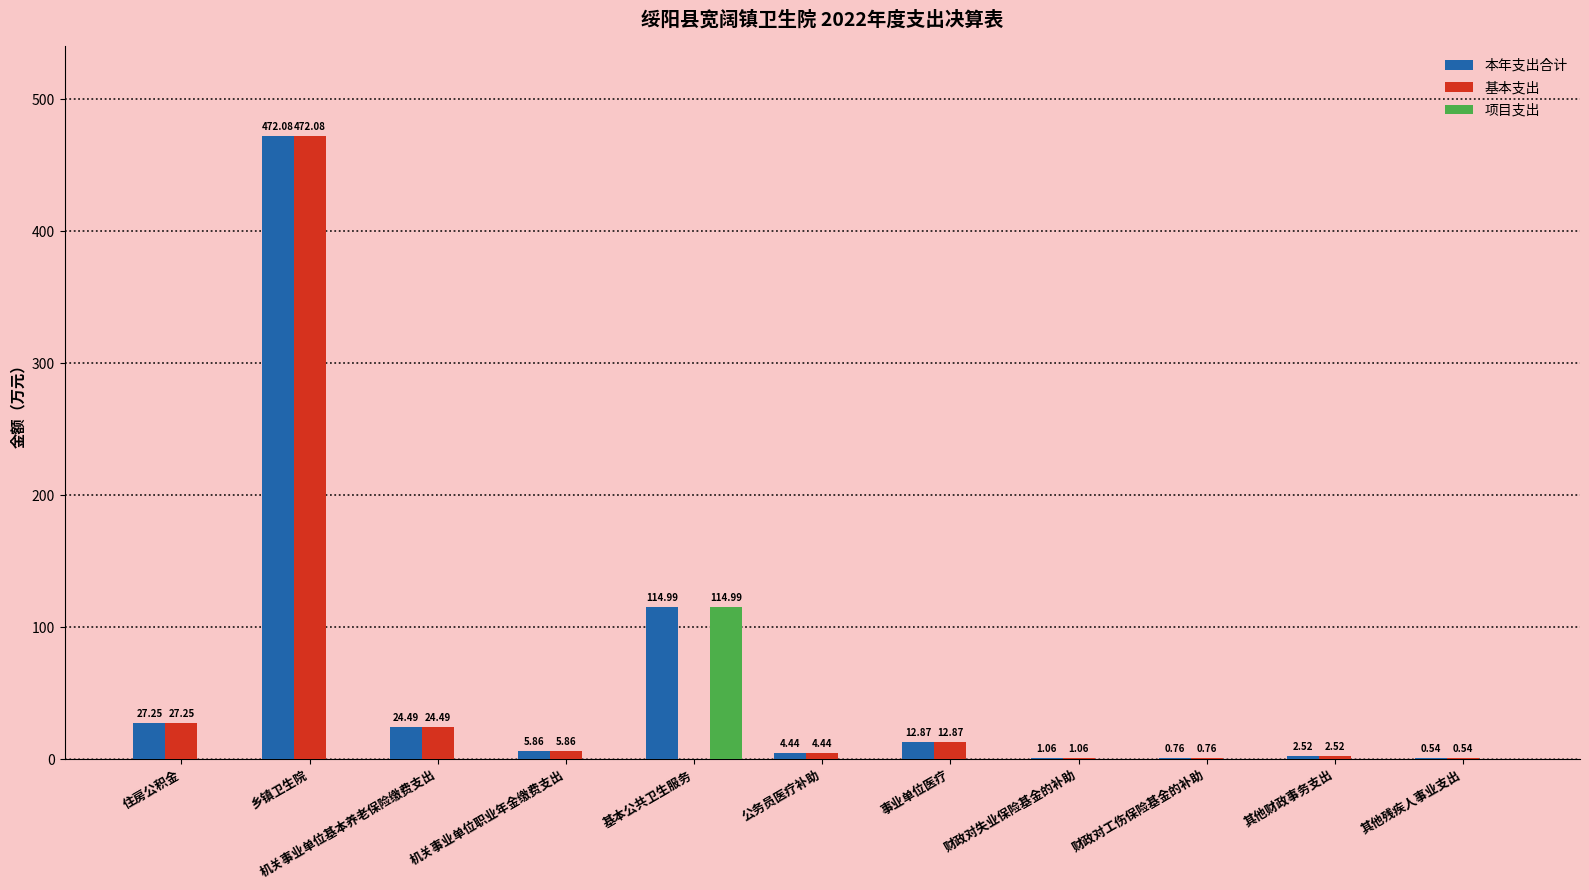

What is the sum of the 本年支出合计 values at 财政对工伤保险基金的补助 and 财政对失业保险基金的补助?

1.8